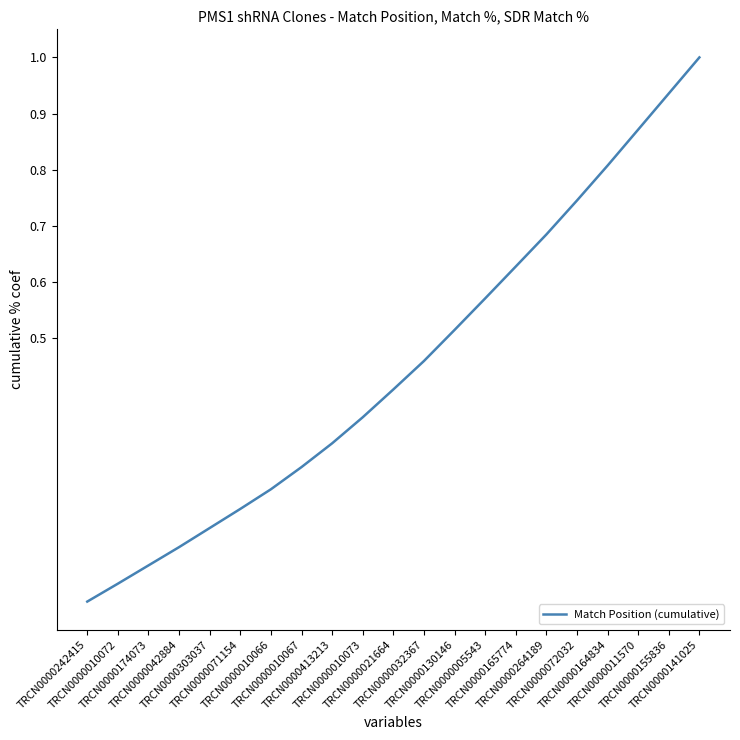

Count the number of categories in the chart.

21